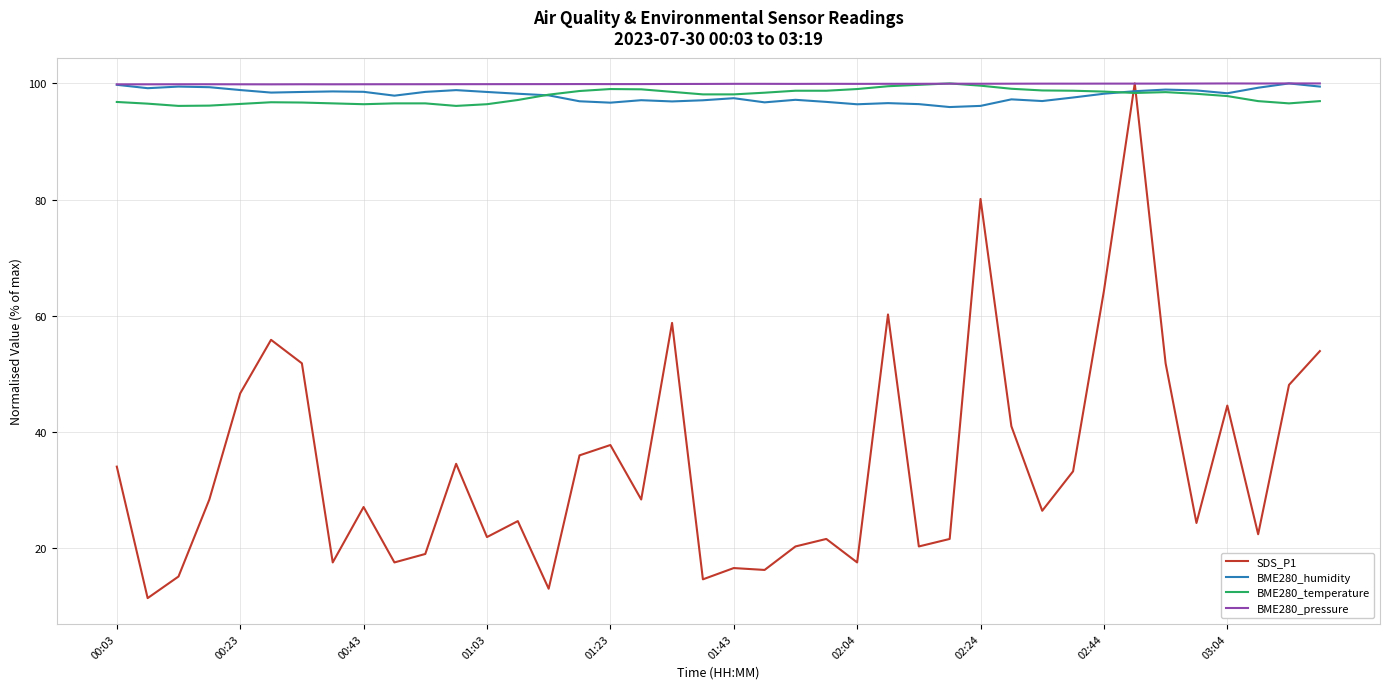

Which series has the largest range (max minus min)?

SDS_P1